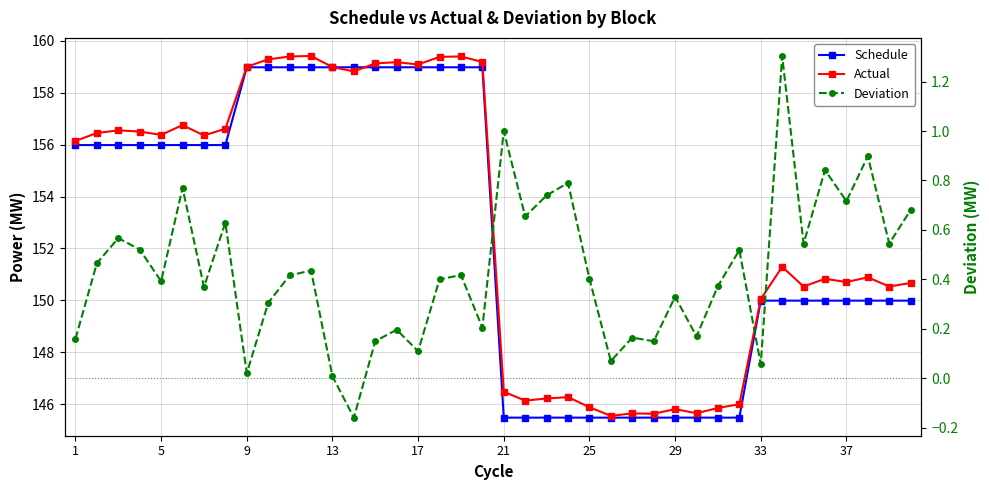

Is it true that Schedule equals 239.5 at 13?

False